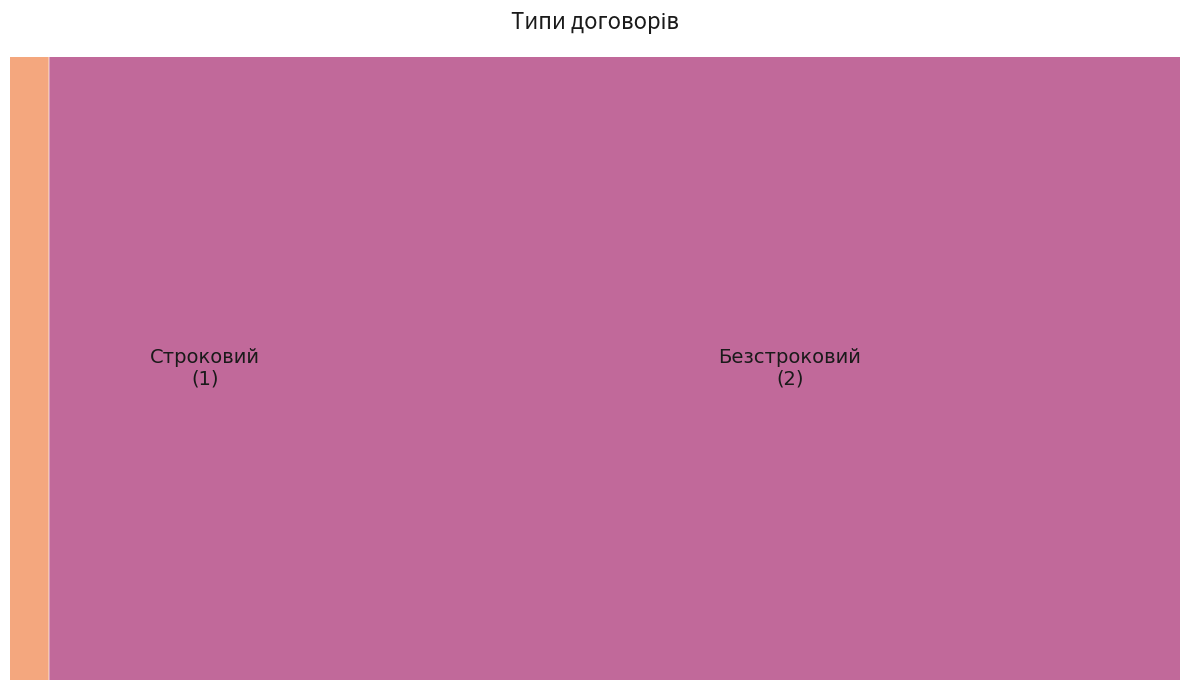

Between Безстроковий and Строковий, which is larger?

Безстроковий